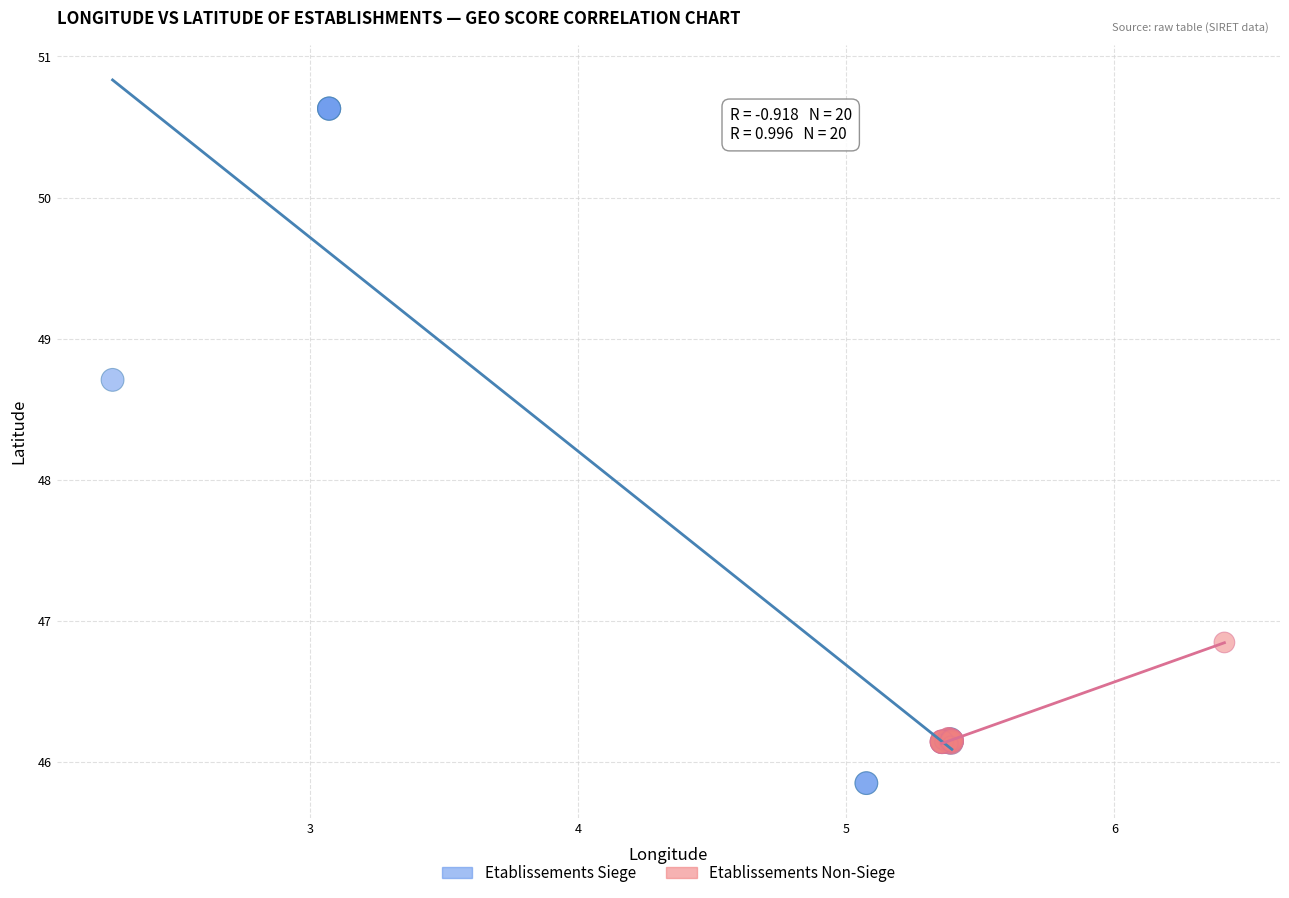

Which series reaches the maximum Y coordinate?

Etablissements Siege